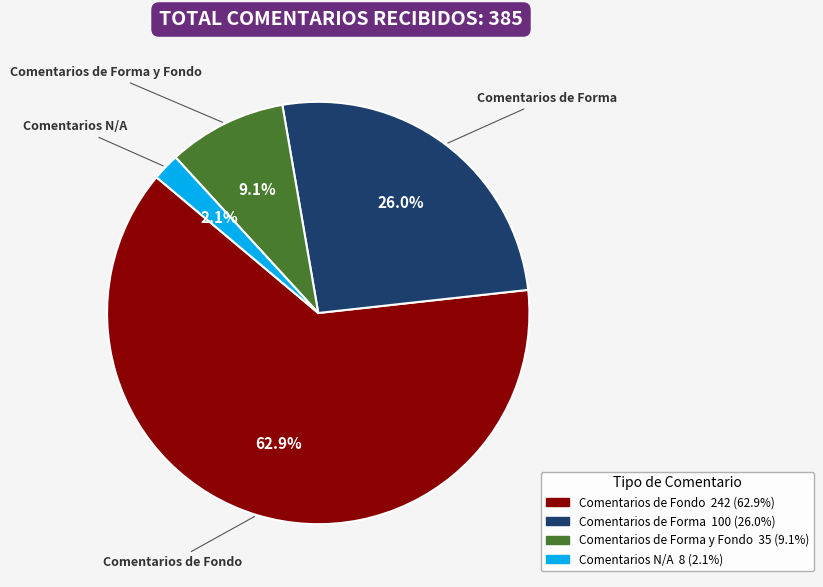

Is there a majority slice in this chart?

Yes